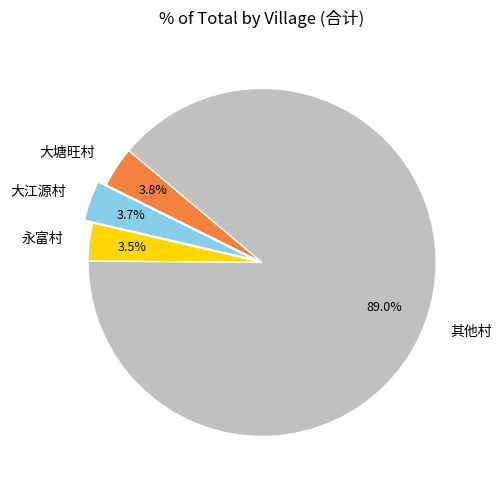

What is the largest slice in the pie chart?

其他村